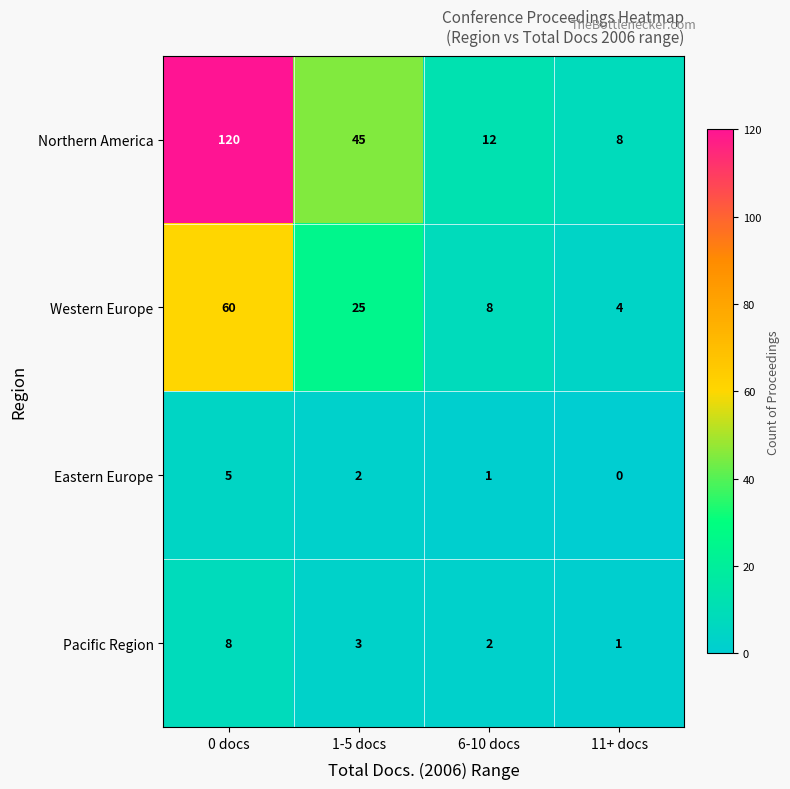

Which category has the highest value across all series?

0 docs